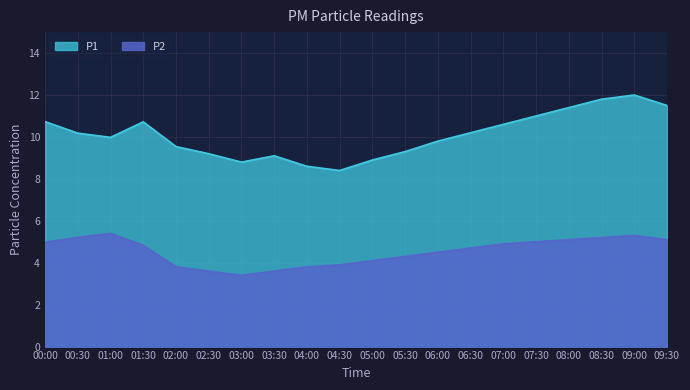

Which series has the widest spread of values?

P1